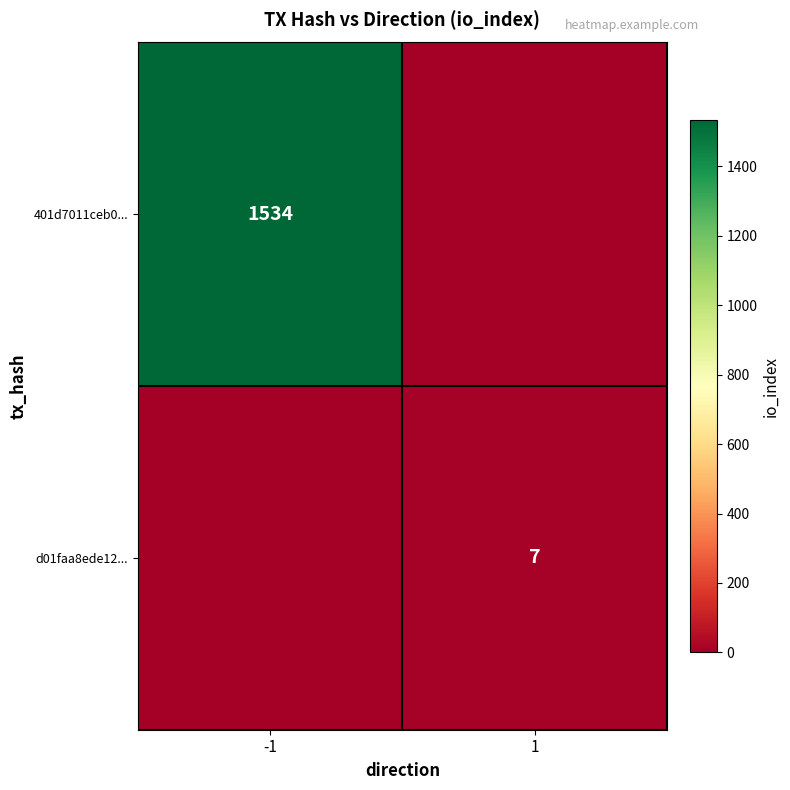

Is it true that d01faa8ede12... equals 3 at 1?

False